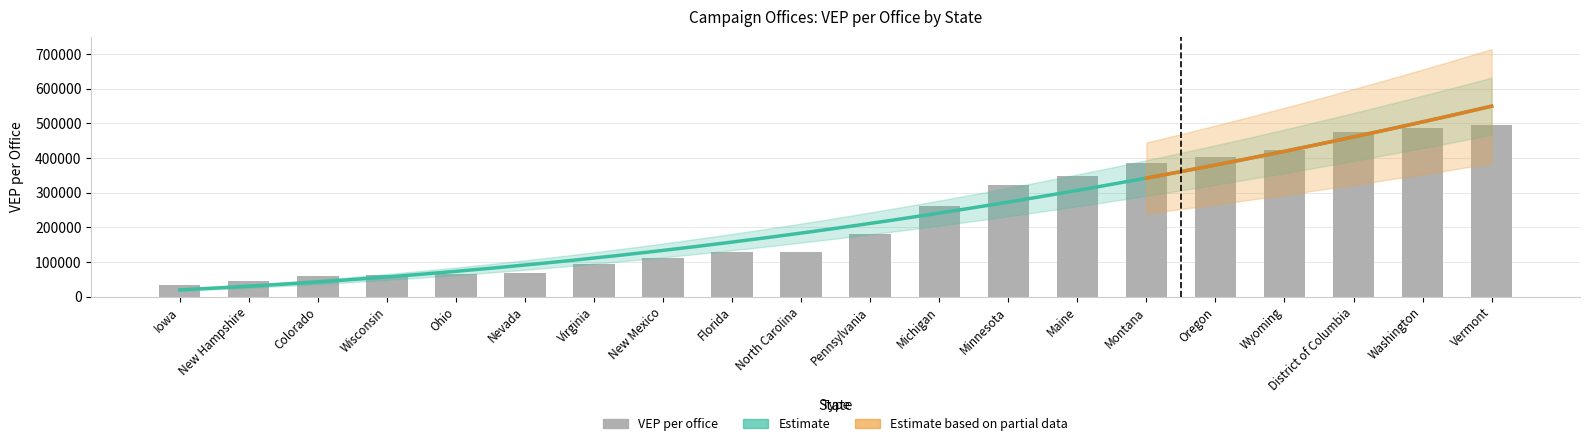

Which has a higher value, Oregon or District of Columbia?

District of Columbia